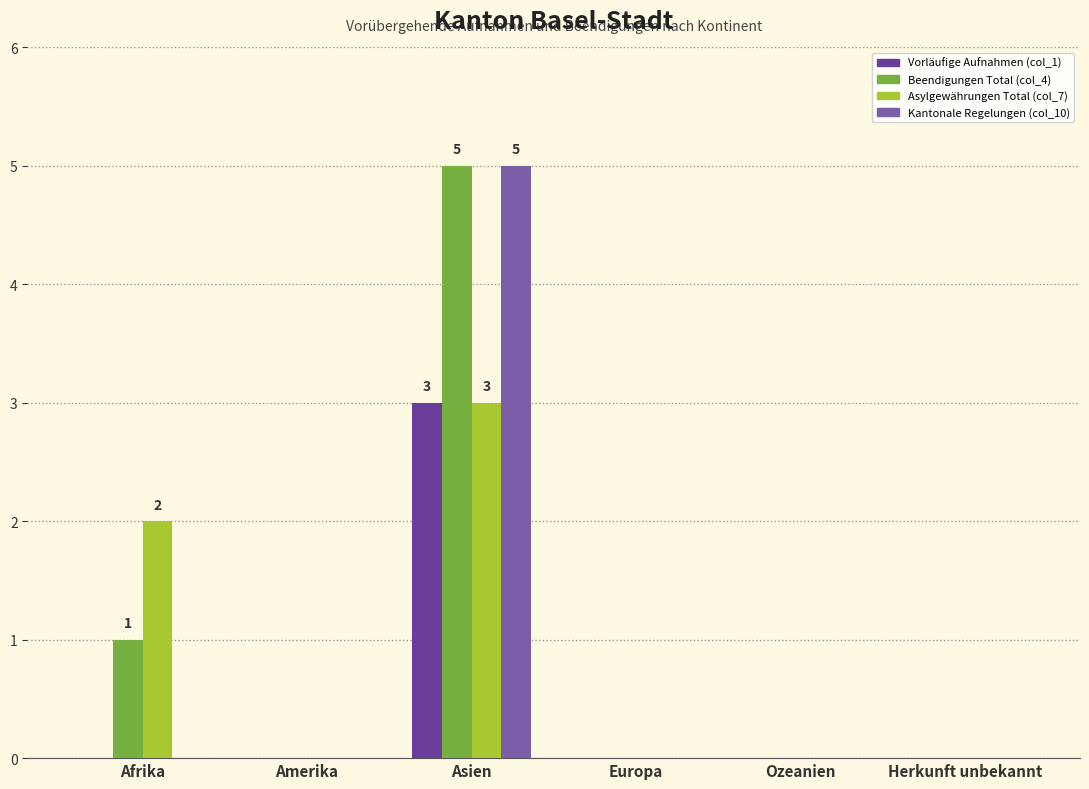

How many categories are shown in the chart?

6